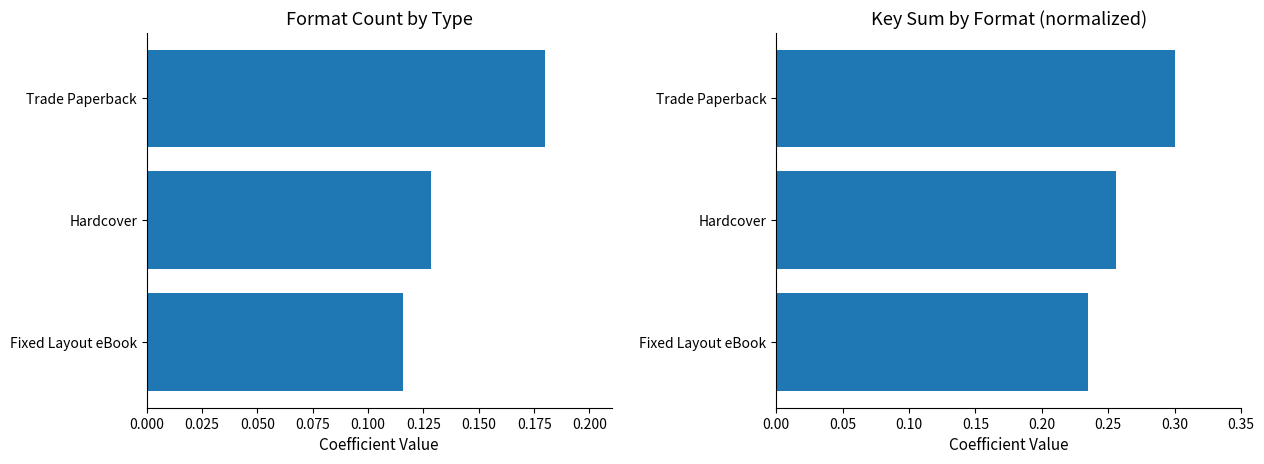

What is the value of the Trade Paperback bar at the 1st from the left?

0.2